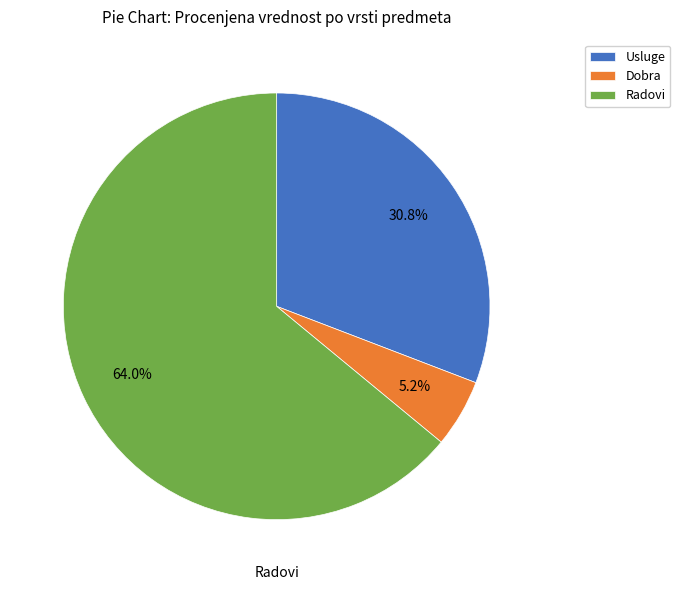

What is the largest slice in the pie chart?

Radovi